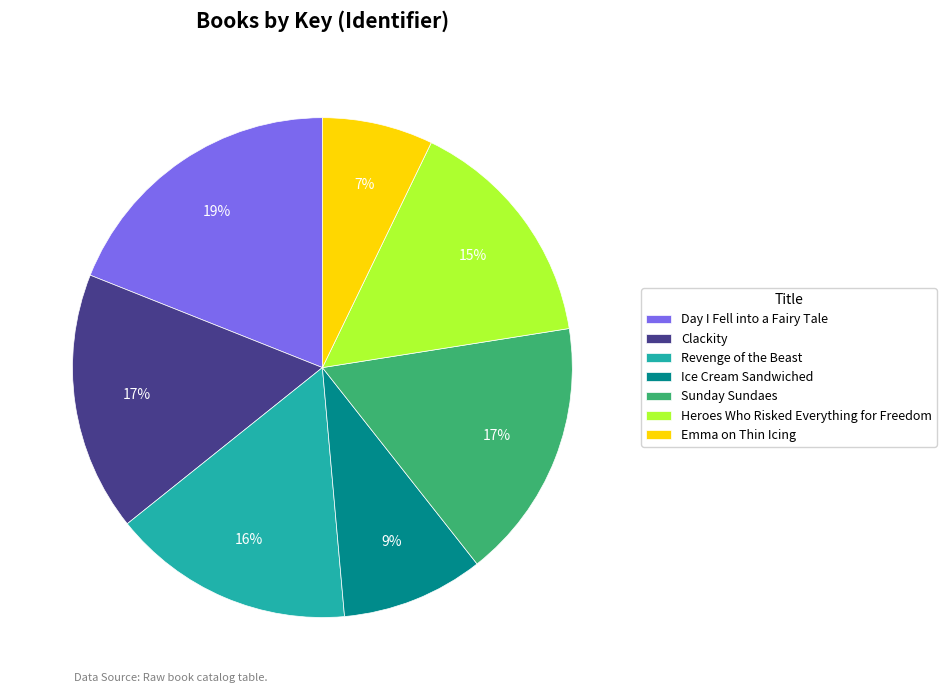

What is the largest slice in the pie chart?

Day I Fell into a Fairy Tale